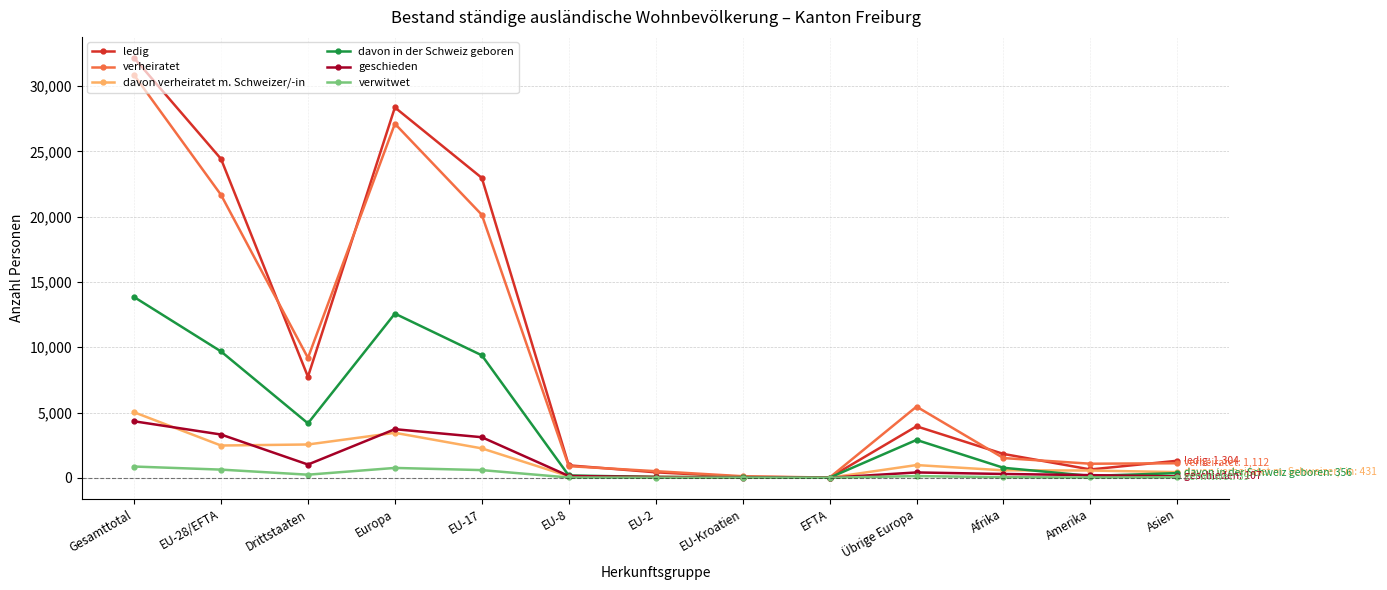

Does the chart have visible grid lines?

Yes